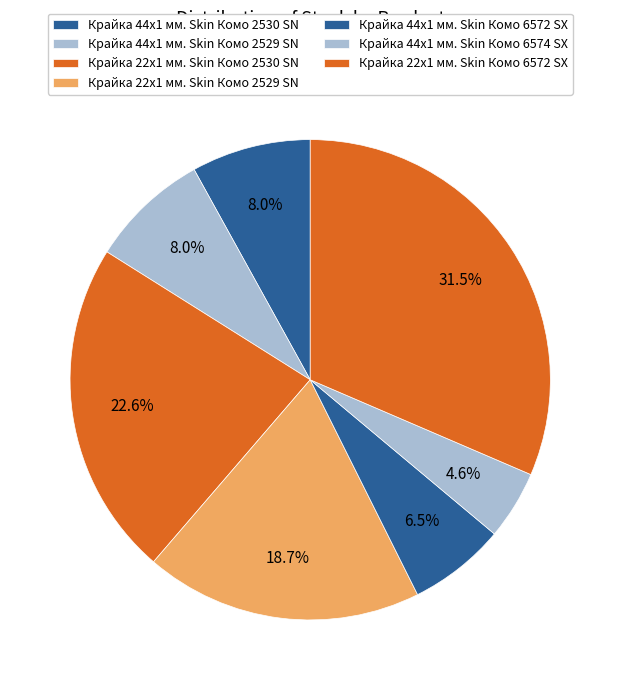

What portion of the pie excludes Крайка 44x1 мм. Skin Комо 2529 SN?

92.0%